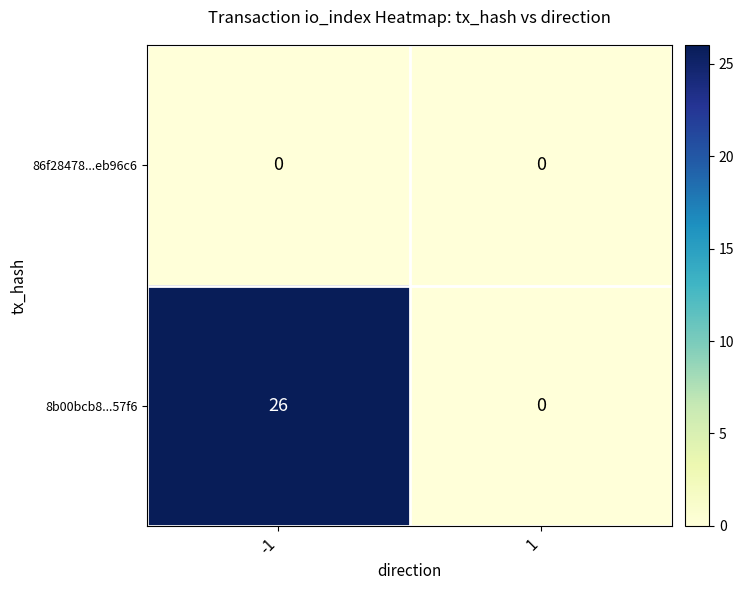

What is the sum of the 8b00bcb8...57f6 values at -1 and 1?

26